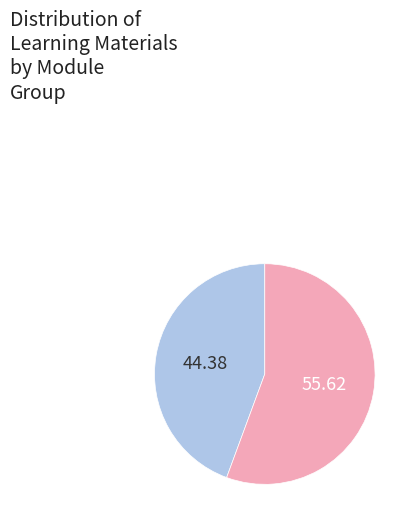

Is there a majority slice in this chart?

Yes